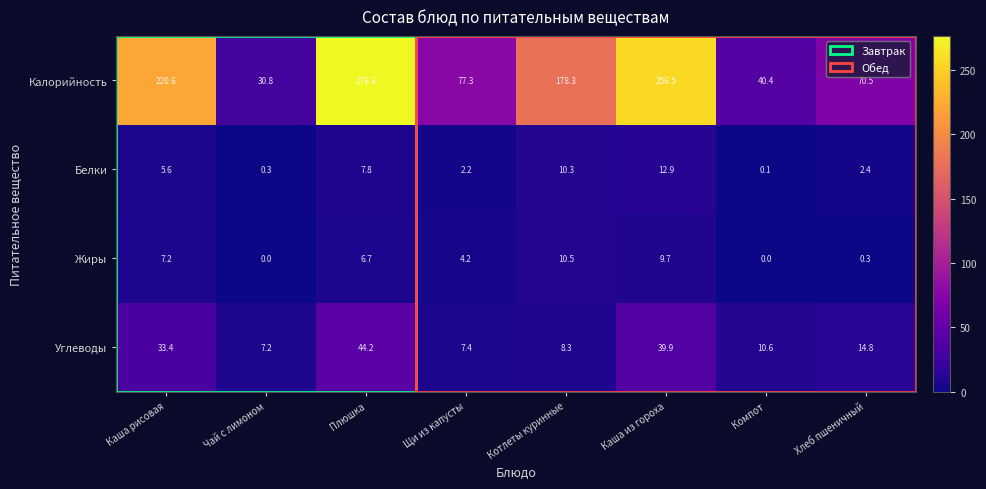

Which series has the largest range (max minus min)?

Калорийность